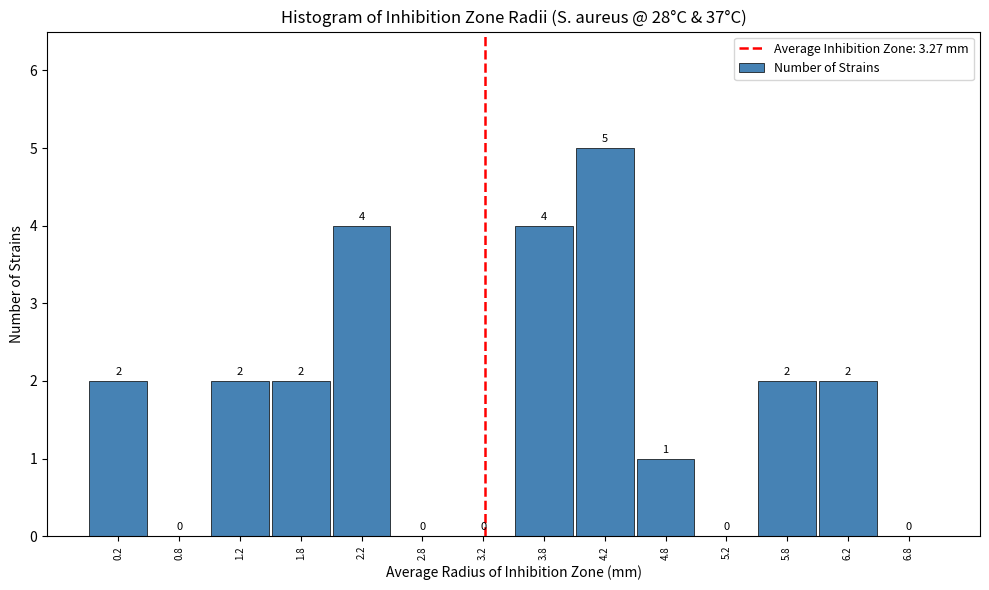

Over which range of the x-axis is the bar tallest?

4.0 to 4.5